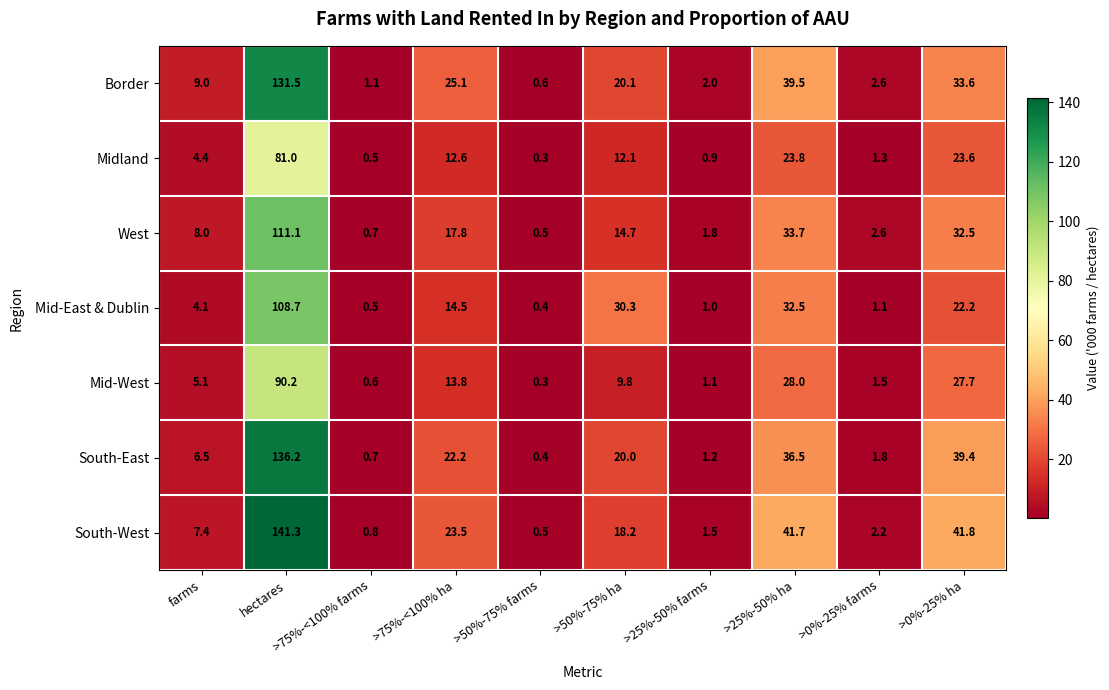

Is the value of Midland at >25%-50% farms greater than the value of Border at >75%-<100% farms?

No